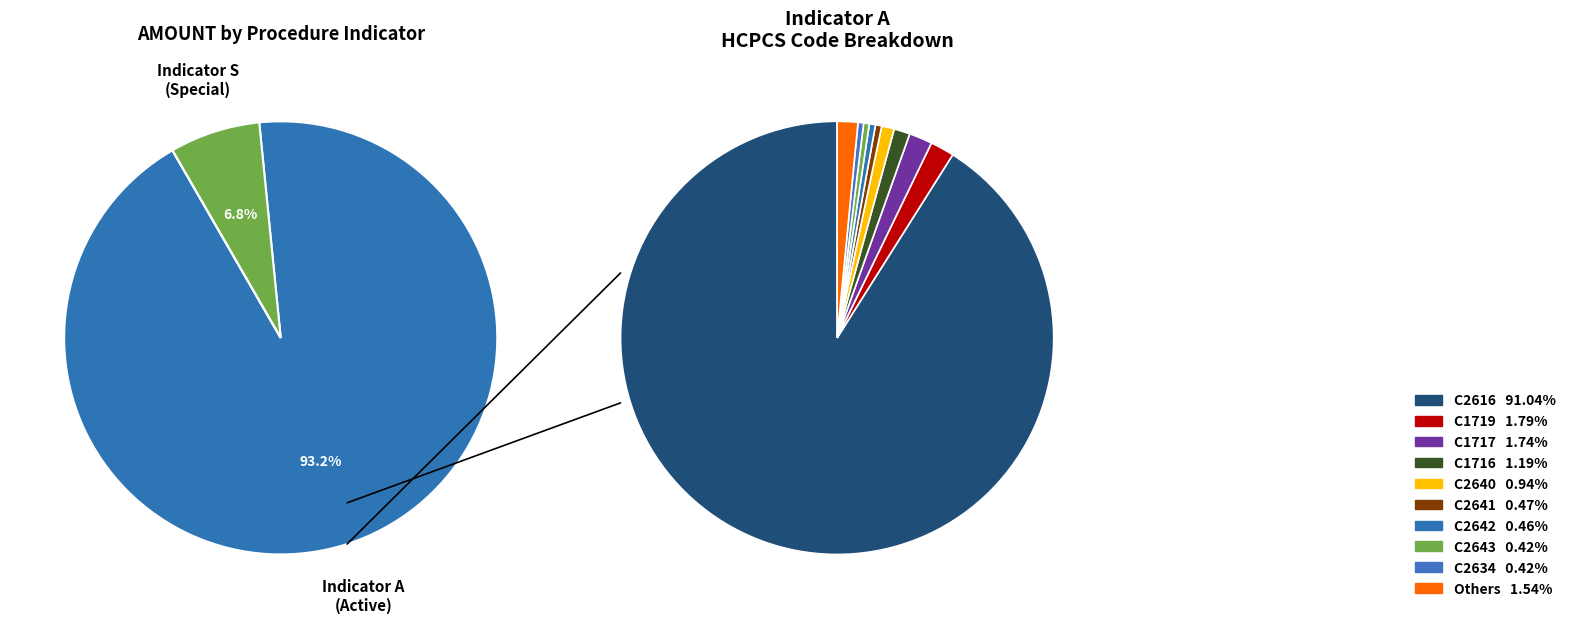

Which has a higher value, C1717 or C1719?

C1719